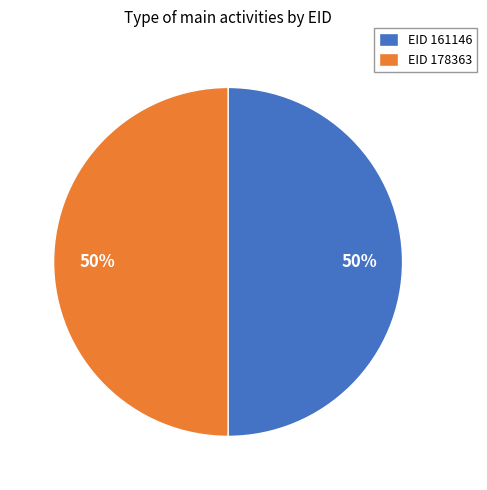

Combined, do EID 161146 and EID 178363 account for over 50%?

Yes